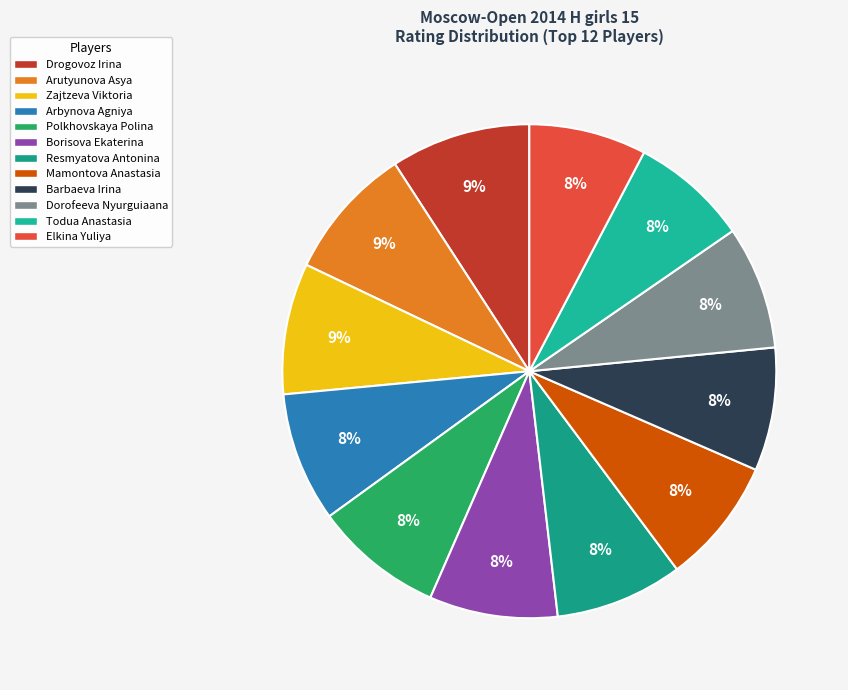

Is there any slice that represents more than half of the pie?

No